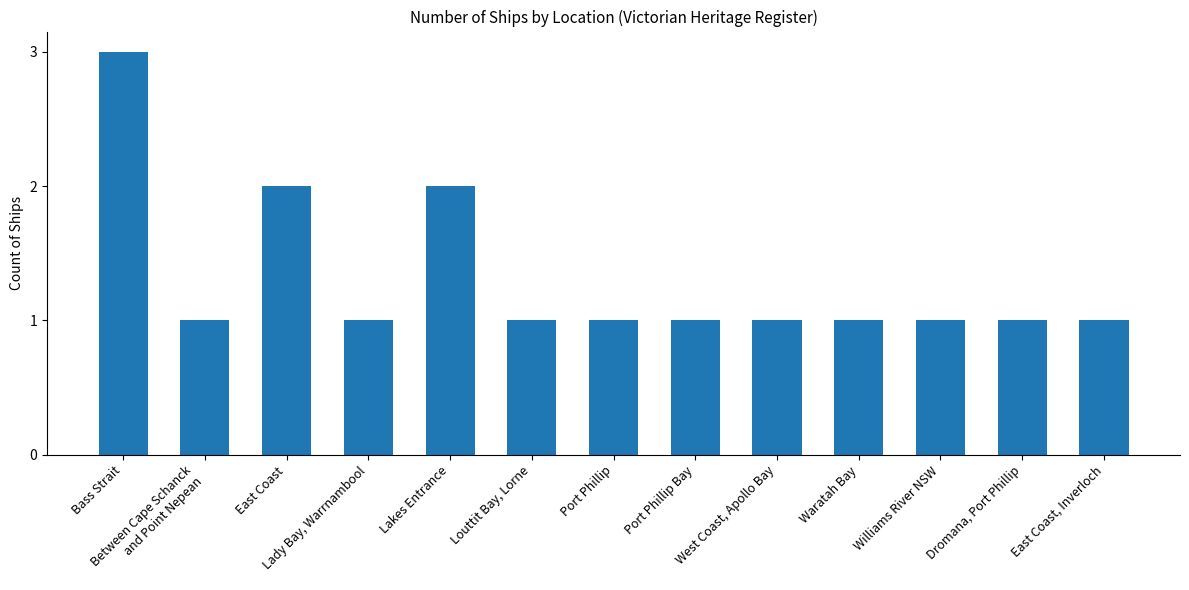

What is the approximate value at East Coast, Inverloch?

1